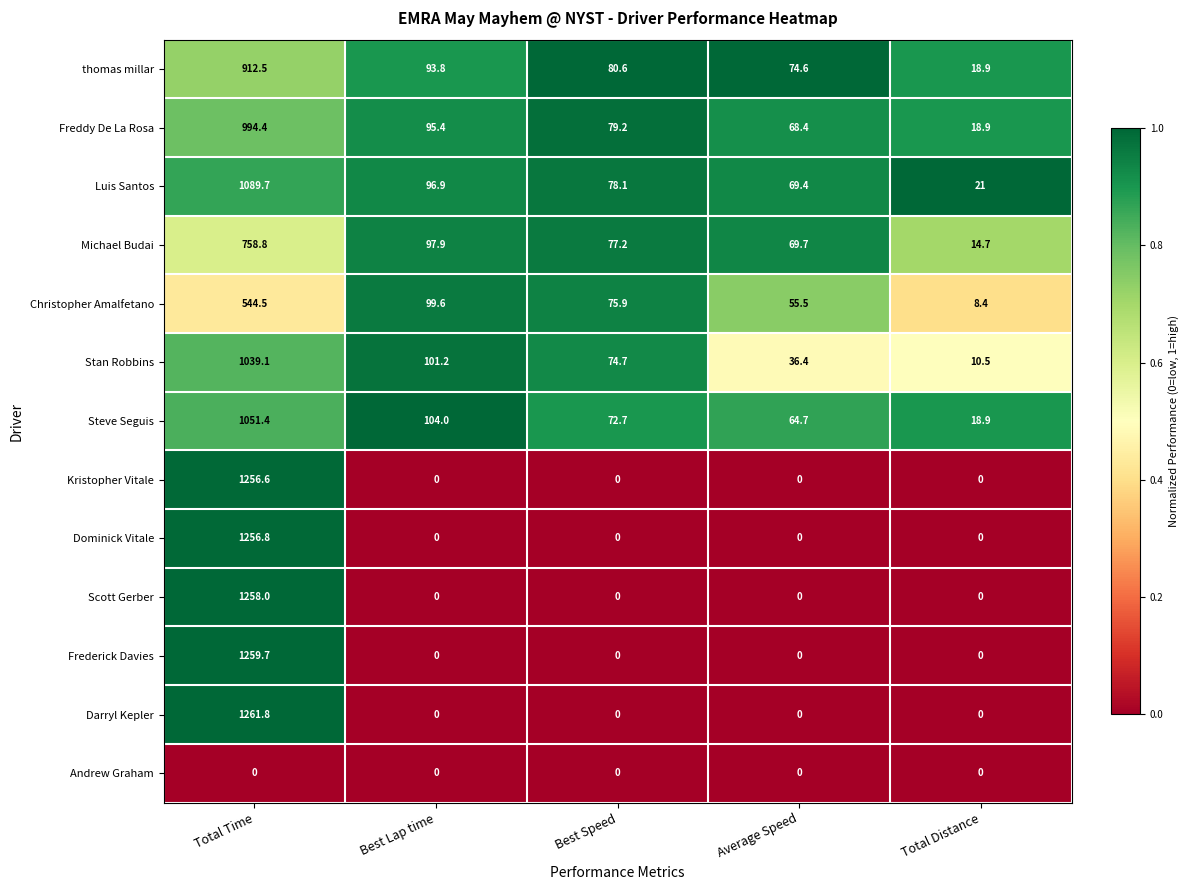

What is the maximum value for Darryl Kepler?

1261.8